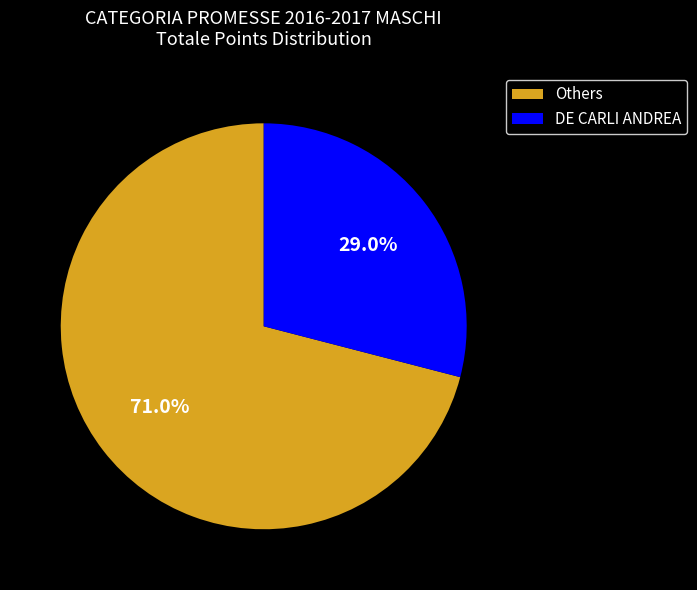

Approximately how many times larger is the value at DE CARLI ANDREA compared to Others?

0.4